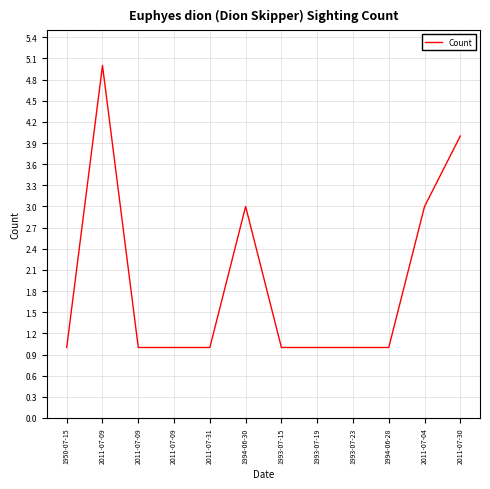

What is the difference between the maximum and minimum values?

4